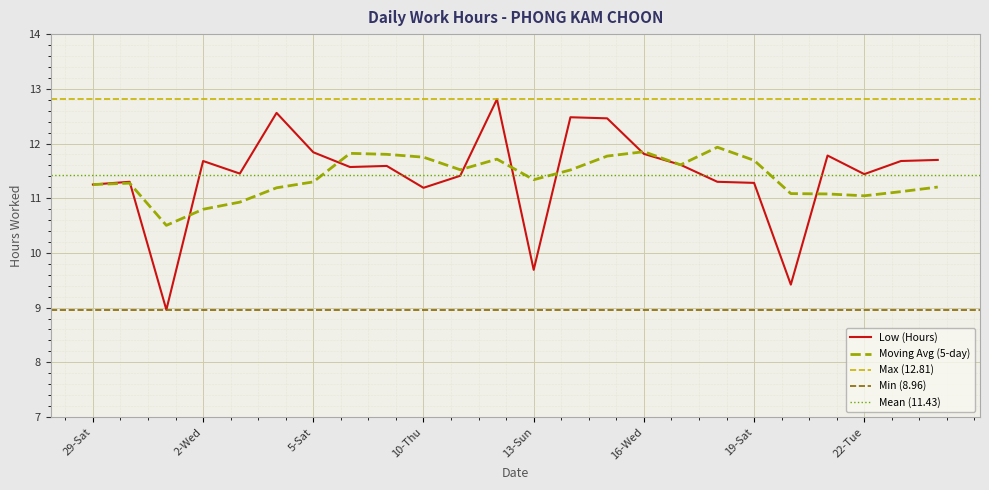

What is the average value?

11.4